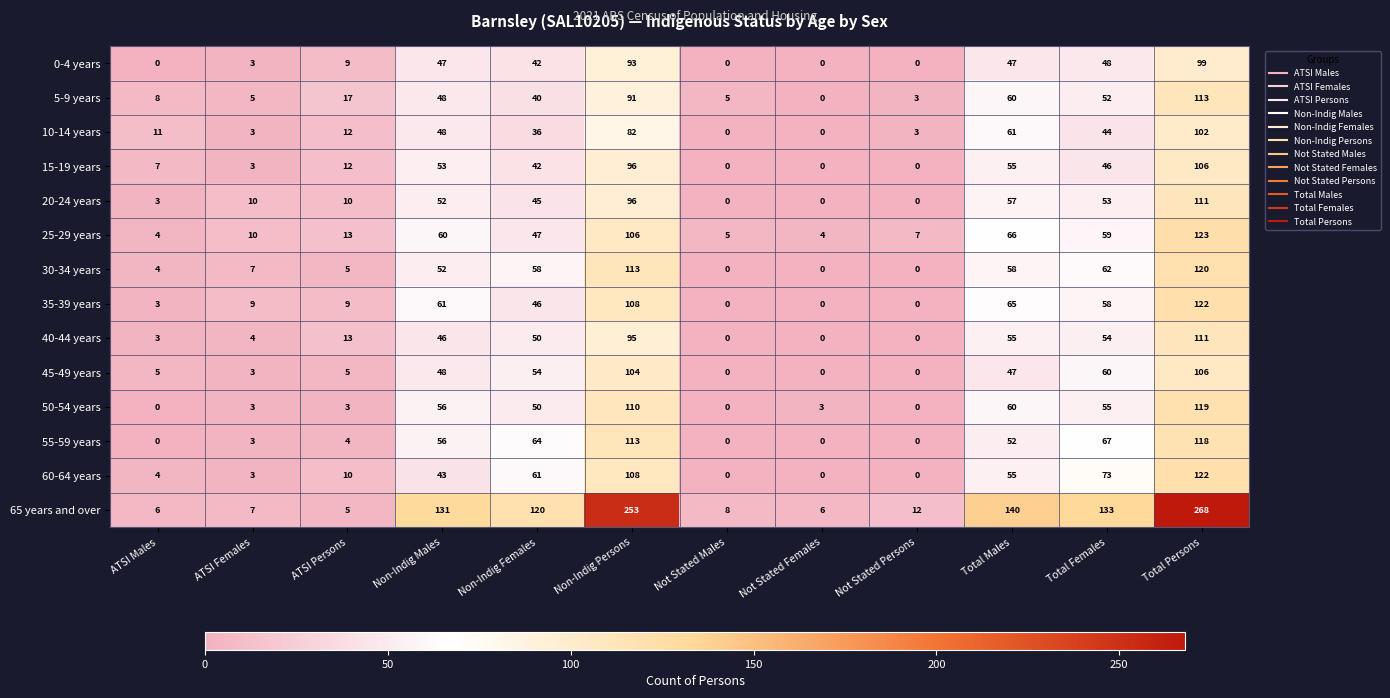

Is the value of 0-4 years at ATSI Males greater than the value of 15-19 years at ATSI Persons?

No